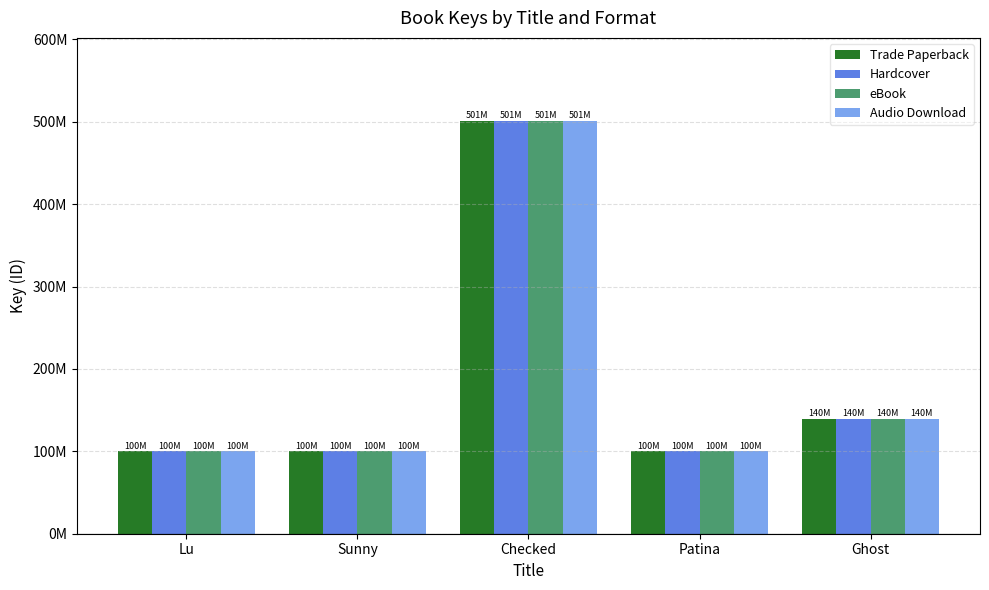

What is the minimum value for Hardcover?

100161080